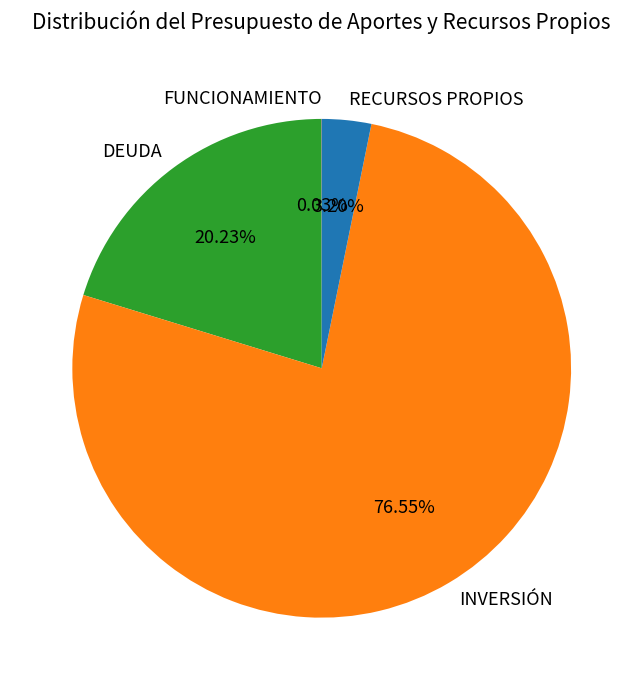

Approximately how many times larger is the value at DEUDA compared to RECURSOS PROPIOS?

6.3